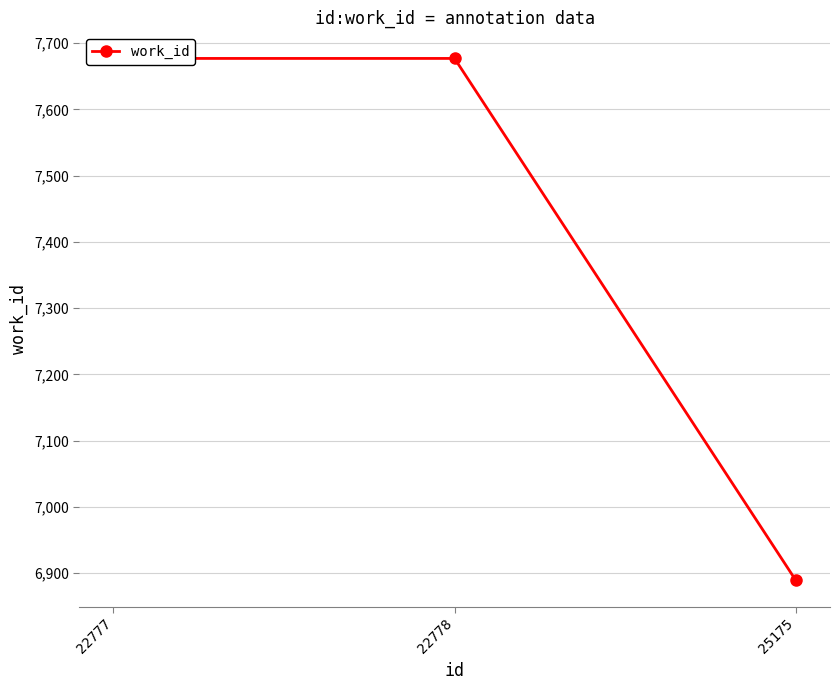

How many lines are shown in the chart?

1